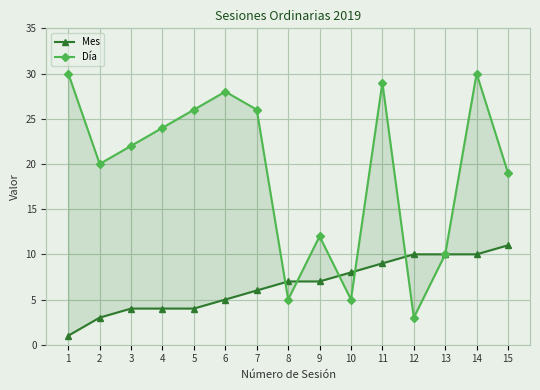

At how many categories does at least one series exceed 4?

15